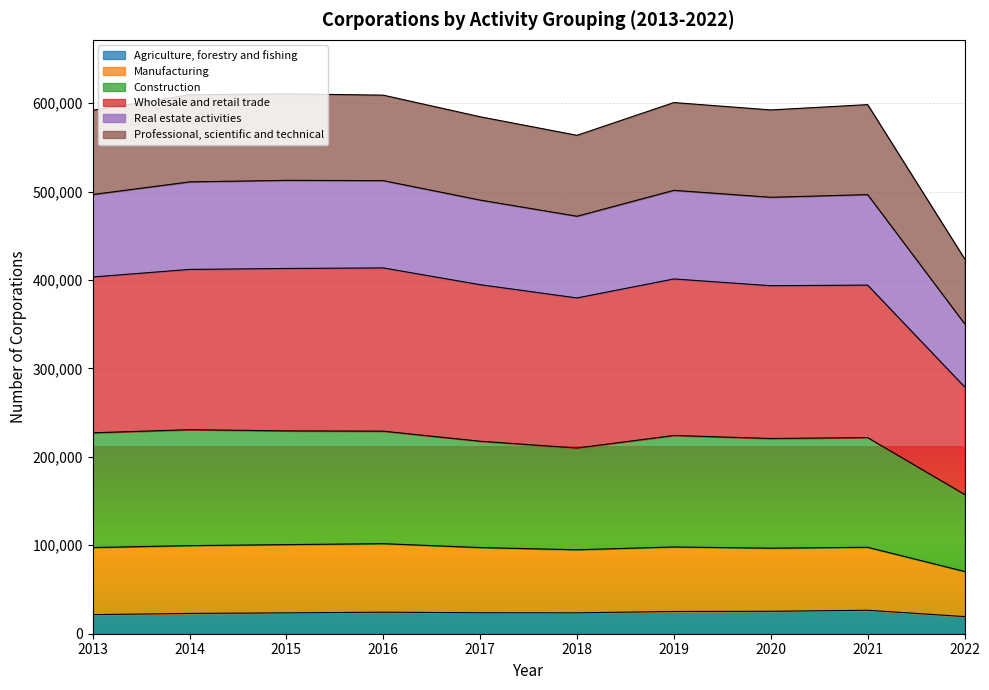

Which category has the lowest value in the Wholesale and retail trade series?

2022